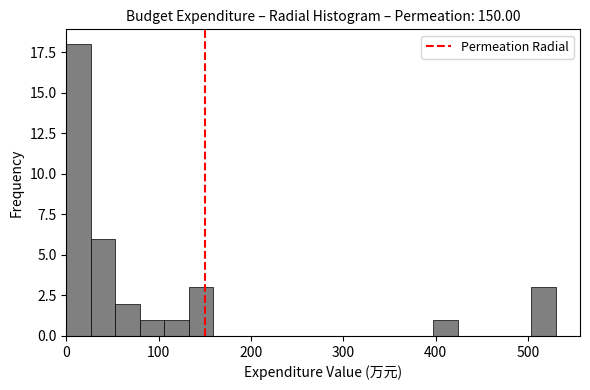

Read against the x-axis, roughly where is the centre of the tallest bar?

10